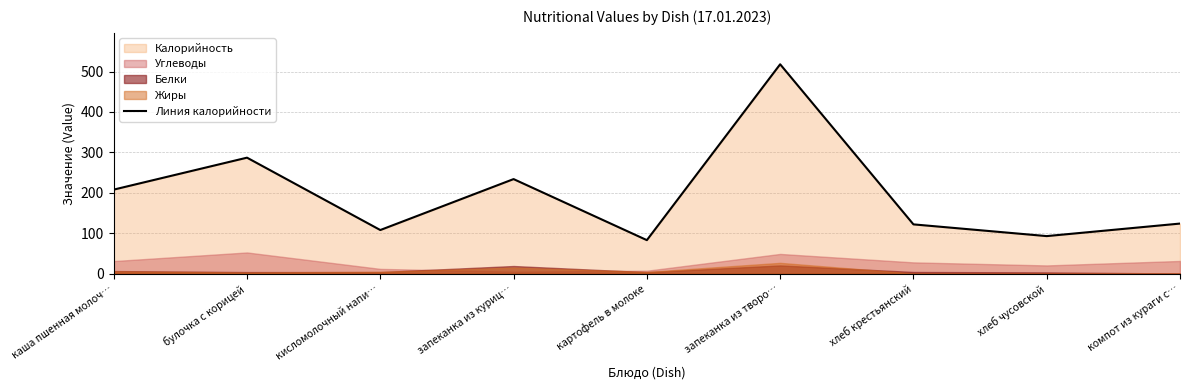

The chart shows a value of 124 at компот из кураги с…. True or false?

True